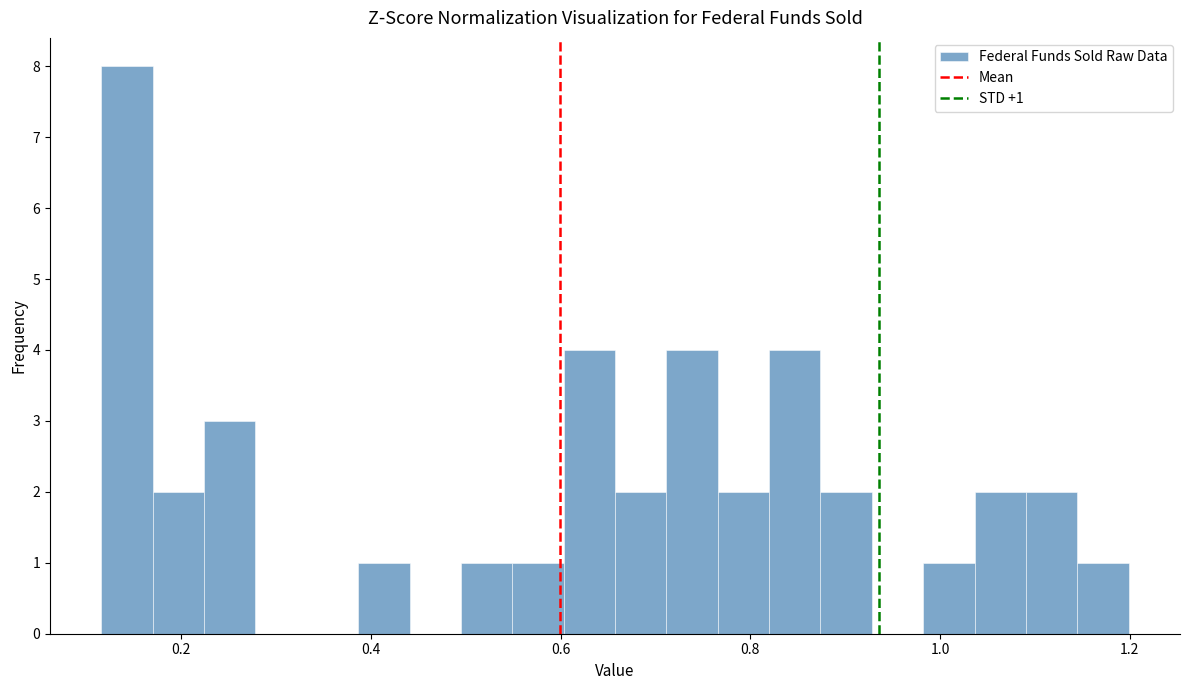

Read against the x-axis, roughly where is the centre of the tallest bar?

0.14